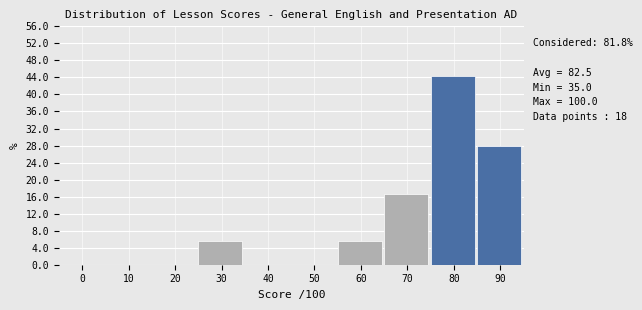

Reading left to right, list all the values displayed in this chart.

0=0.0	10=0.0	20=0.0	30=5.6	40=0.0	50=0.0	60=5.6	70=16.7	80=44.4	90=27.8